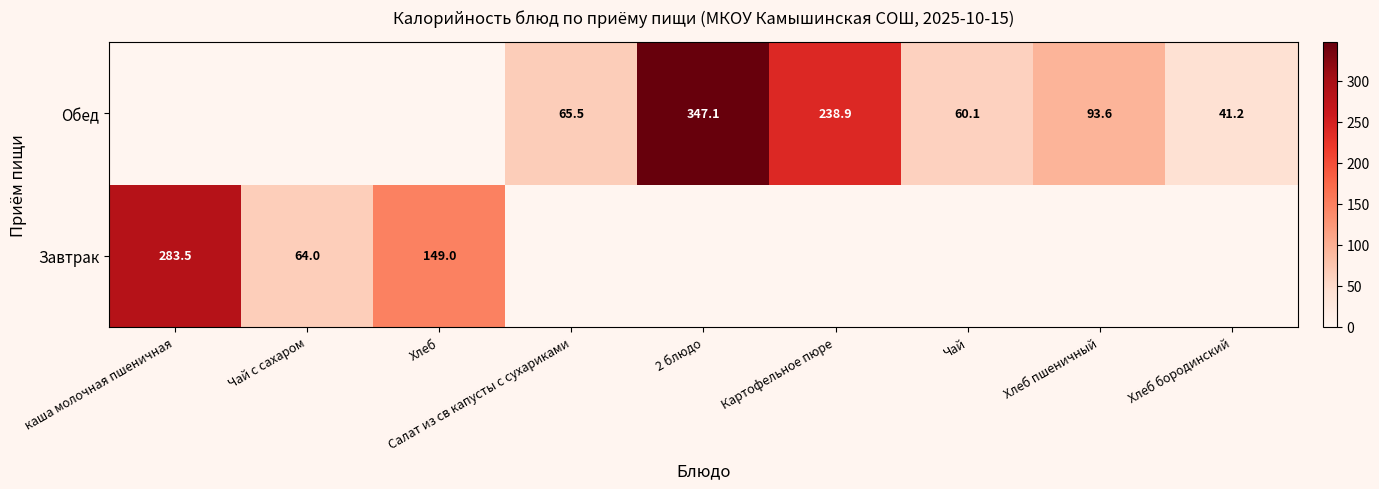

The value of Обед at 2 блюдо is 470.3. True or false?

False